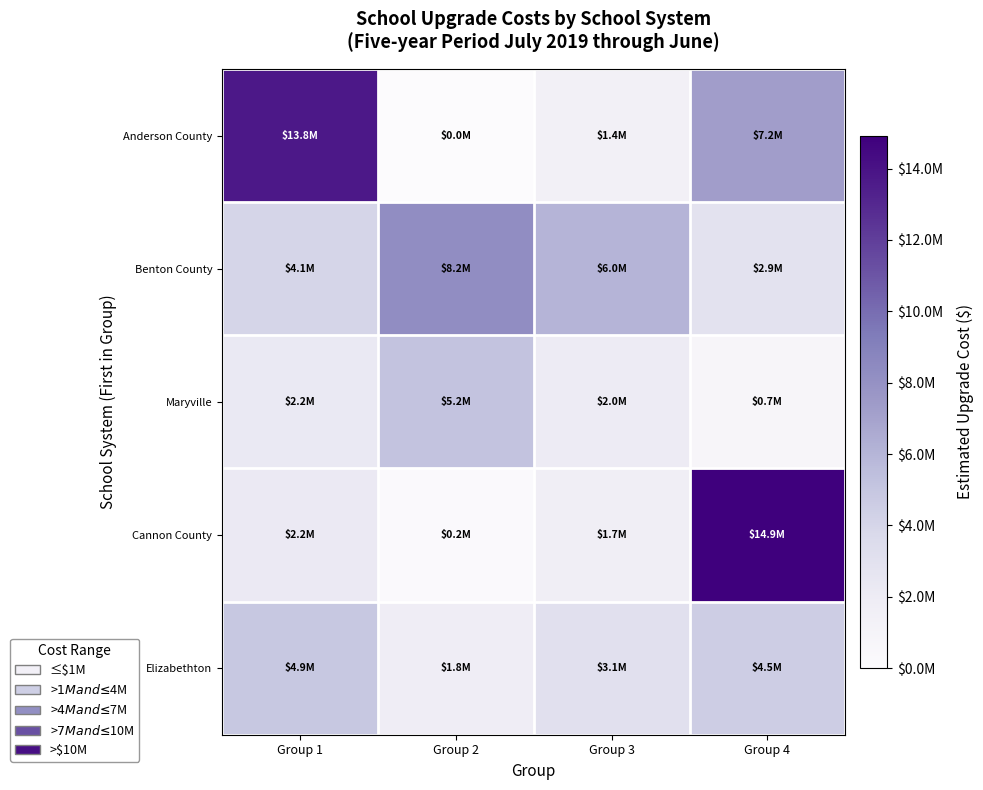

Reading right to left, list all the values displayed in this chart.

Anderson County: Group 4=7245000	Group 3=1410133	Group 2=0	Group 1=13759000
Benton County: Group 4=2941000	Group 3=6030000	Group 2=8230000	Group 1=4080916
Maryville: Group 4=745000	Group 3=2026080	Group 2=5162000	Group 1=2240000
Cannon County: Group 4=14925836	Group 3=1735000	Group 2=210000	Group 1=2195000
Elizabethton: Group 4=4509000	Group 3=3094750	Group 2=1789040	Group 1=4891131